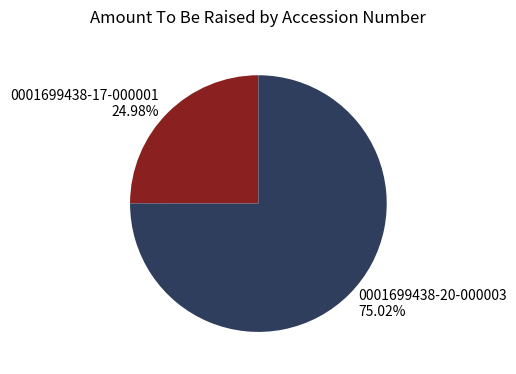

Which has a higher value, 0001699438-20-000003 or 0001699438-17-000001?

0001699438-20-000003